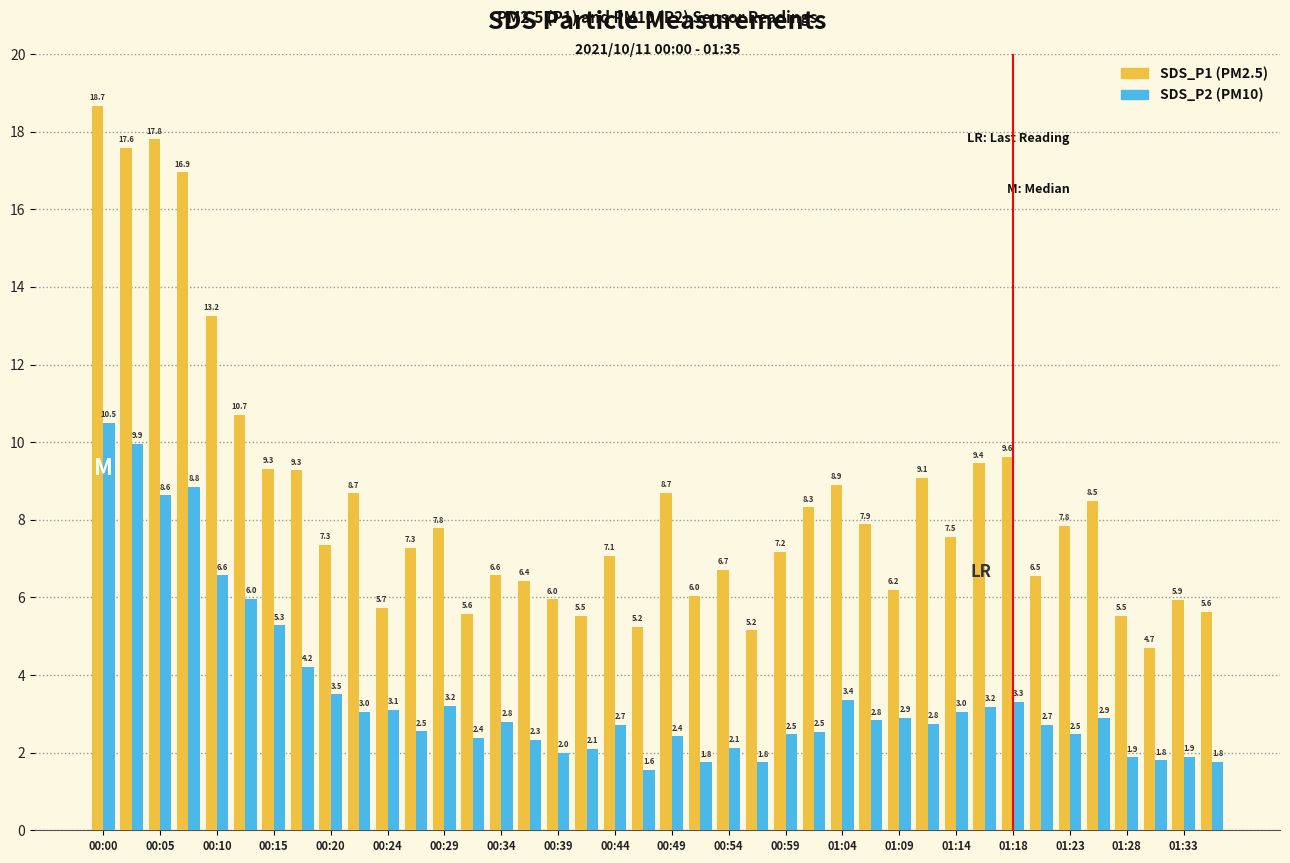

What is the maximum value shown in the chart?

18.7